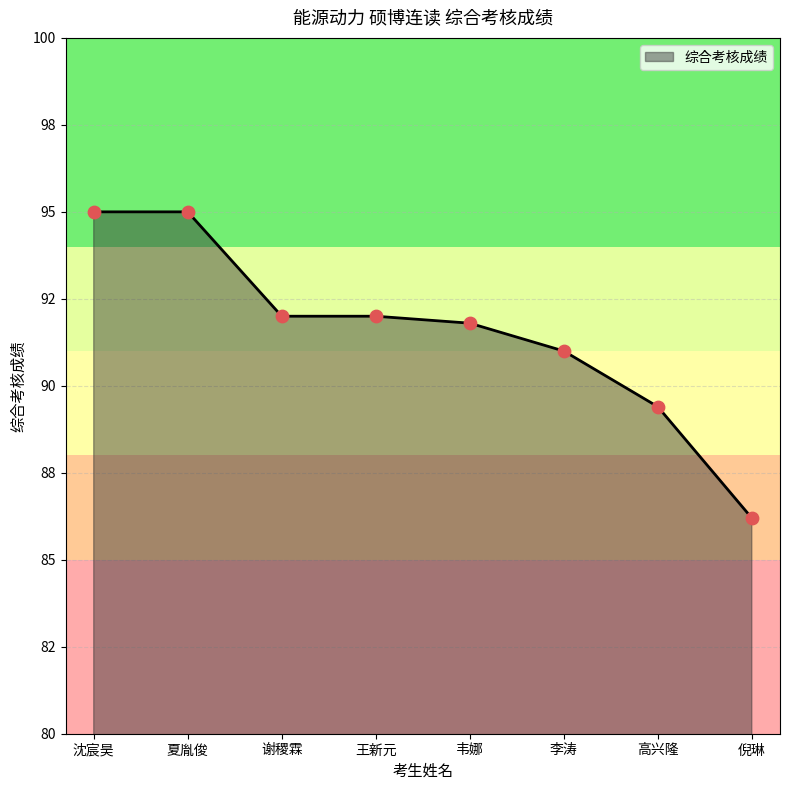

What is the change in value from 沈宸昊 to 高兴隆?

-5.6